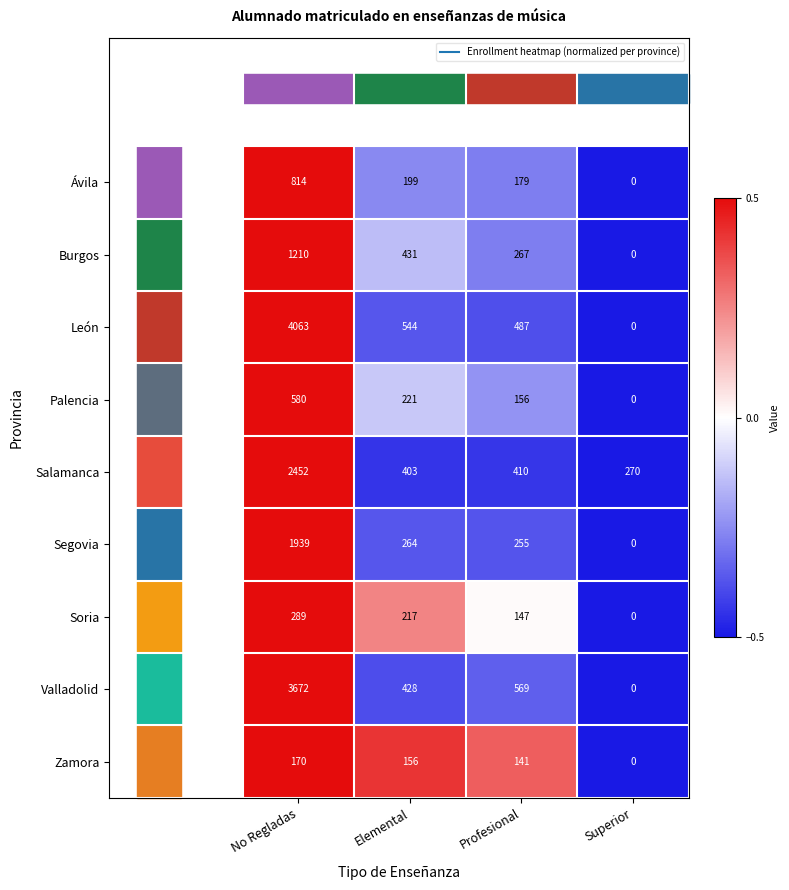

What is the spread (max minus min) of values at No Regladas?

3893